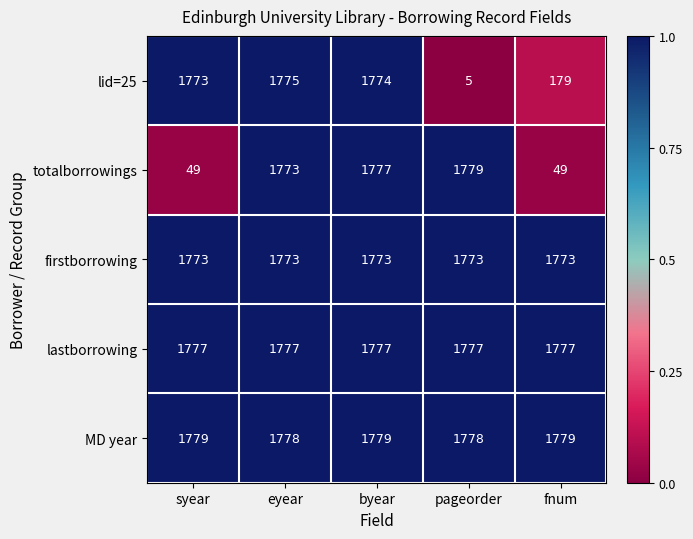

What is the sum of the MD year values at pageorder and eyear?

3556